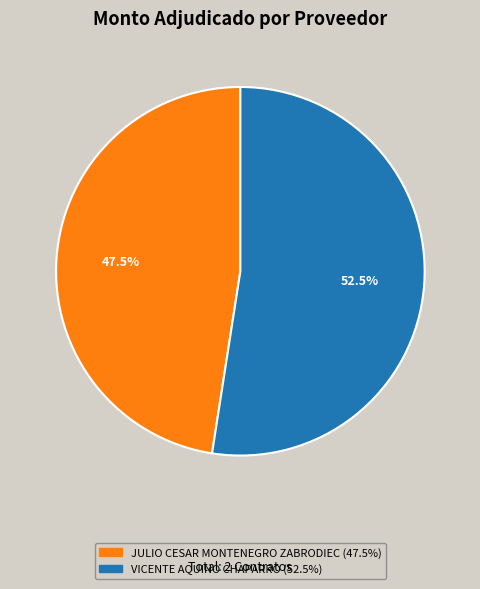

Which slice represents more than half of the pie?

VICENTE AQUINO CHAPARRO